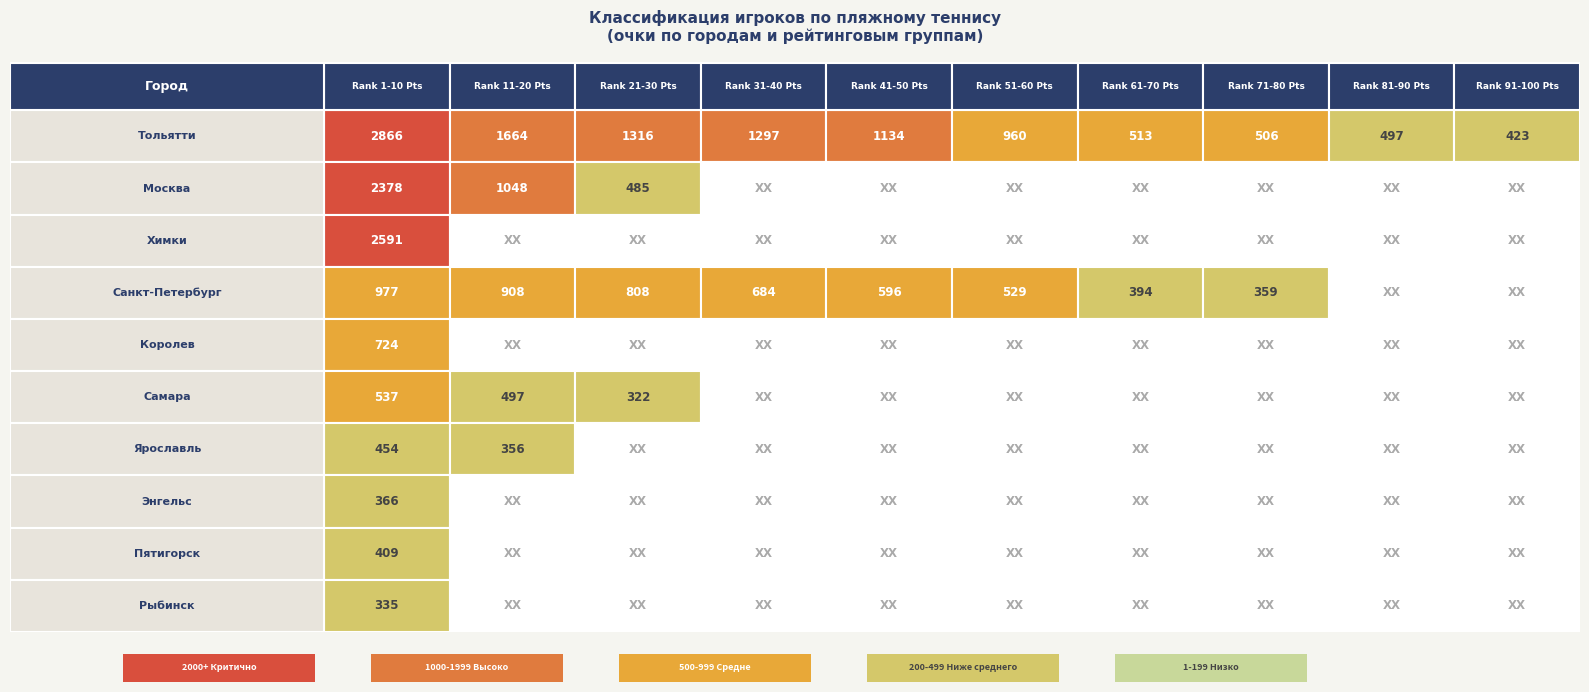

What value does the Ярославль series have at 0?

454